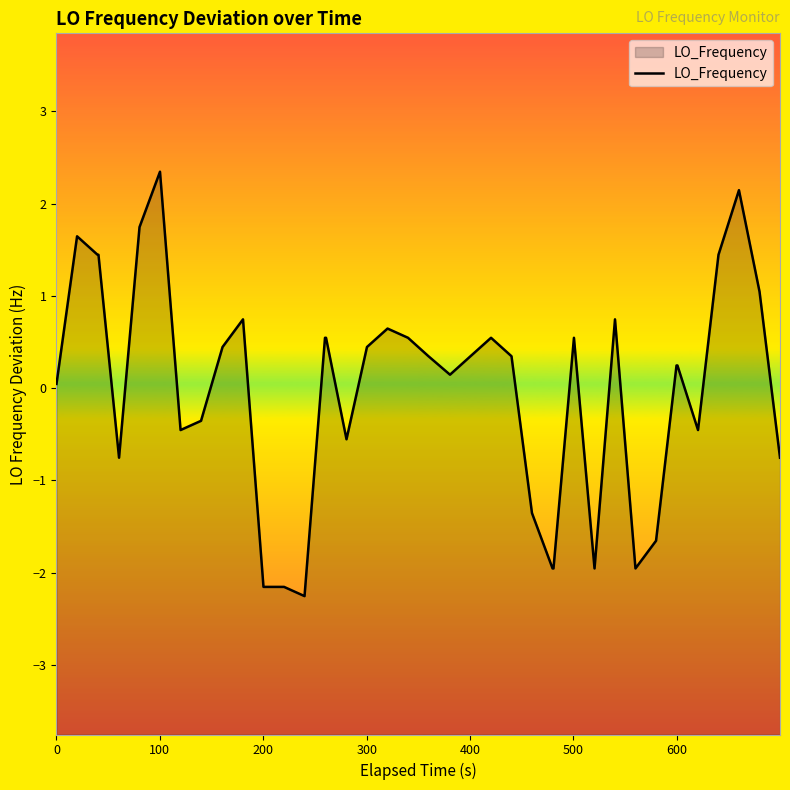

What is the smallest value displayed?

-2.3